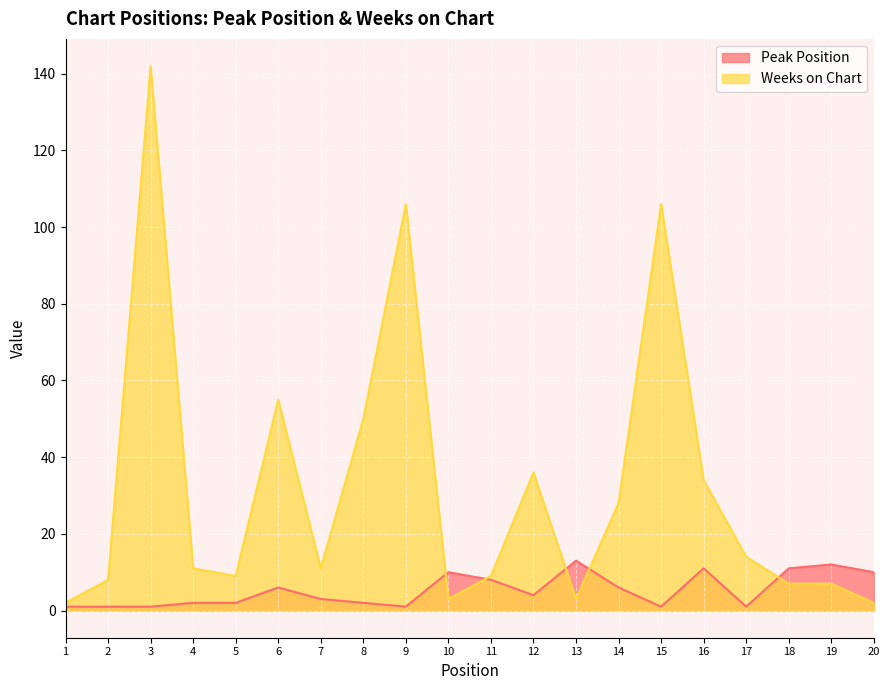

At 8, list the series in order from largest to smallest.

Weeks on Chart, Peak Position